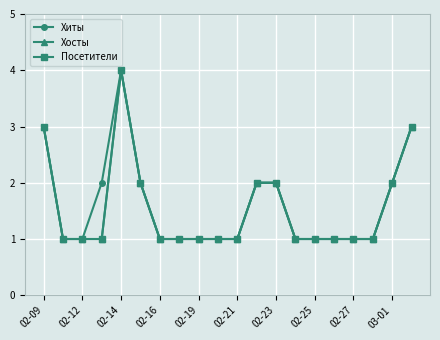

Is this an area chart (filled region under the line)?

No